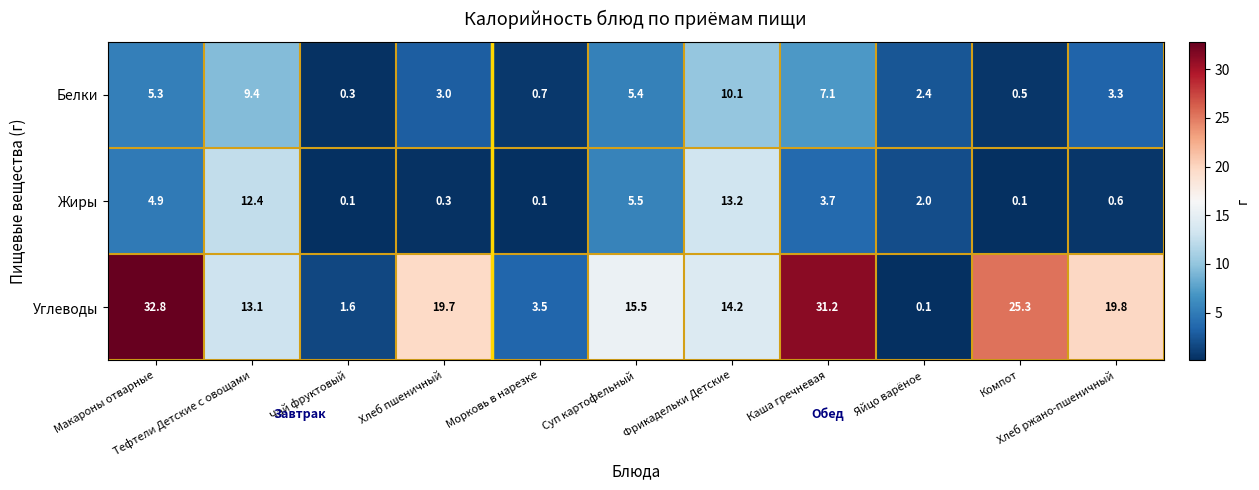

What is the minimum value shown in the chart?

0.1